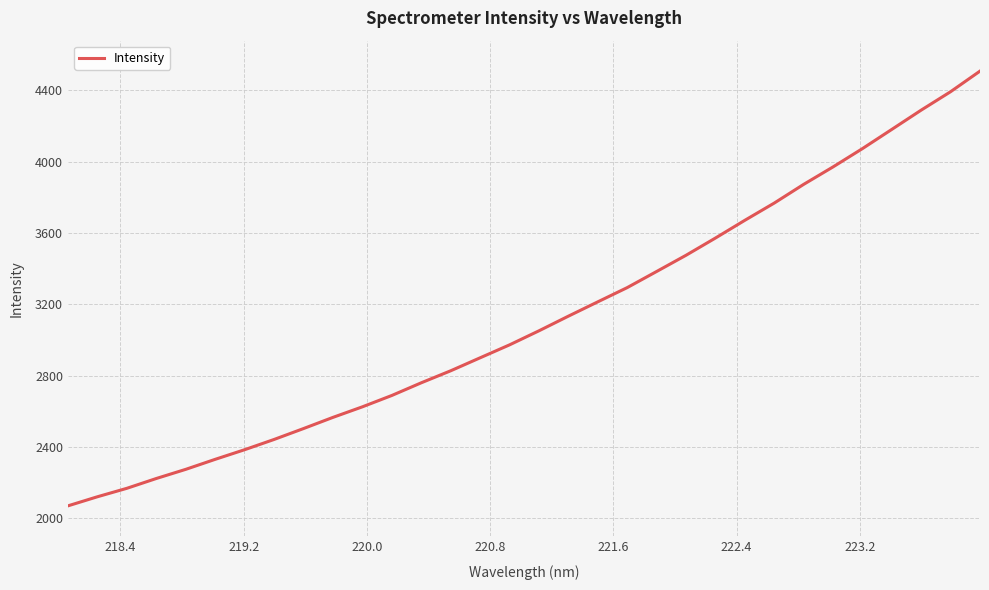

What is the greatest value displayed?

4508.1